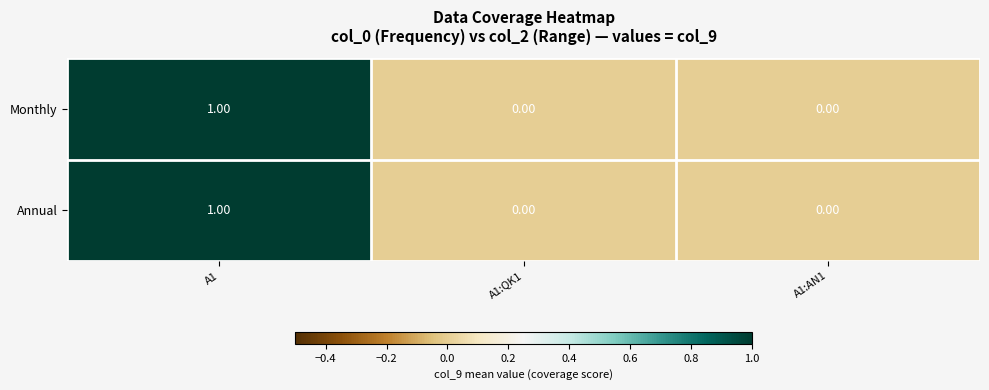

Is the value of Monthly at A1 greater than the value of Annual at A1:AN1?

Yes